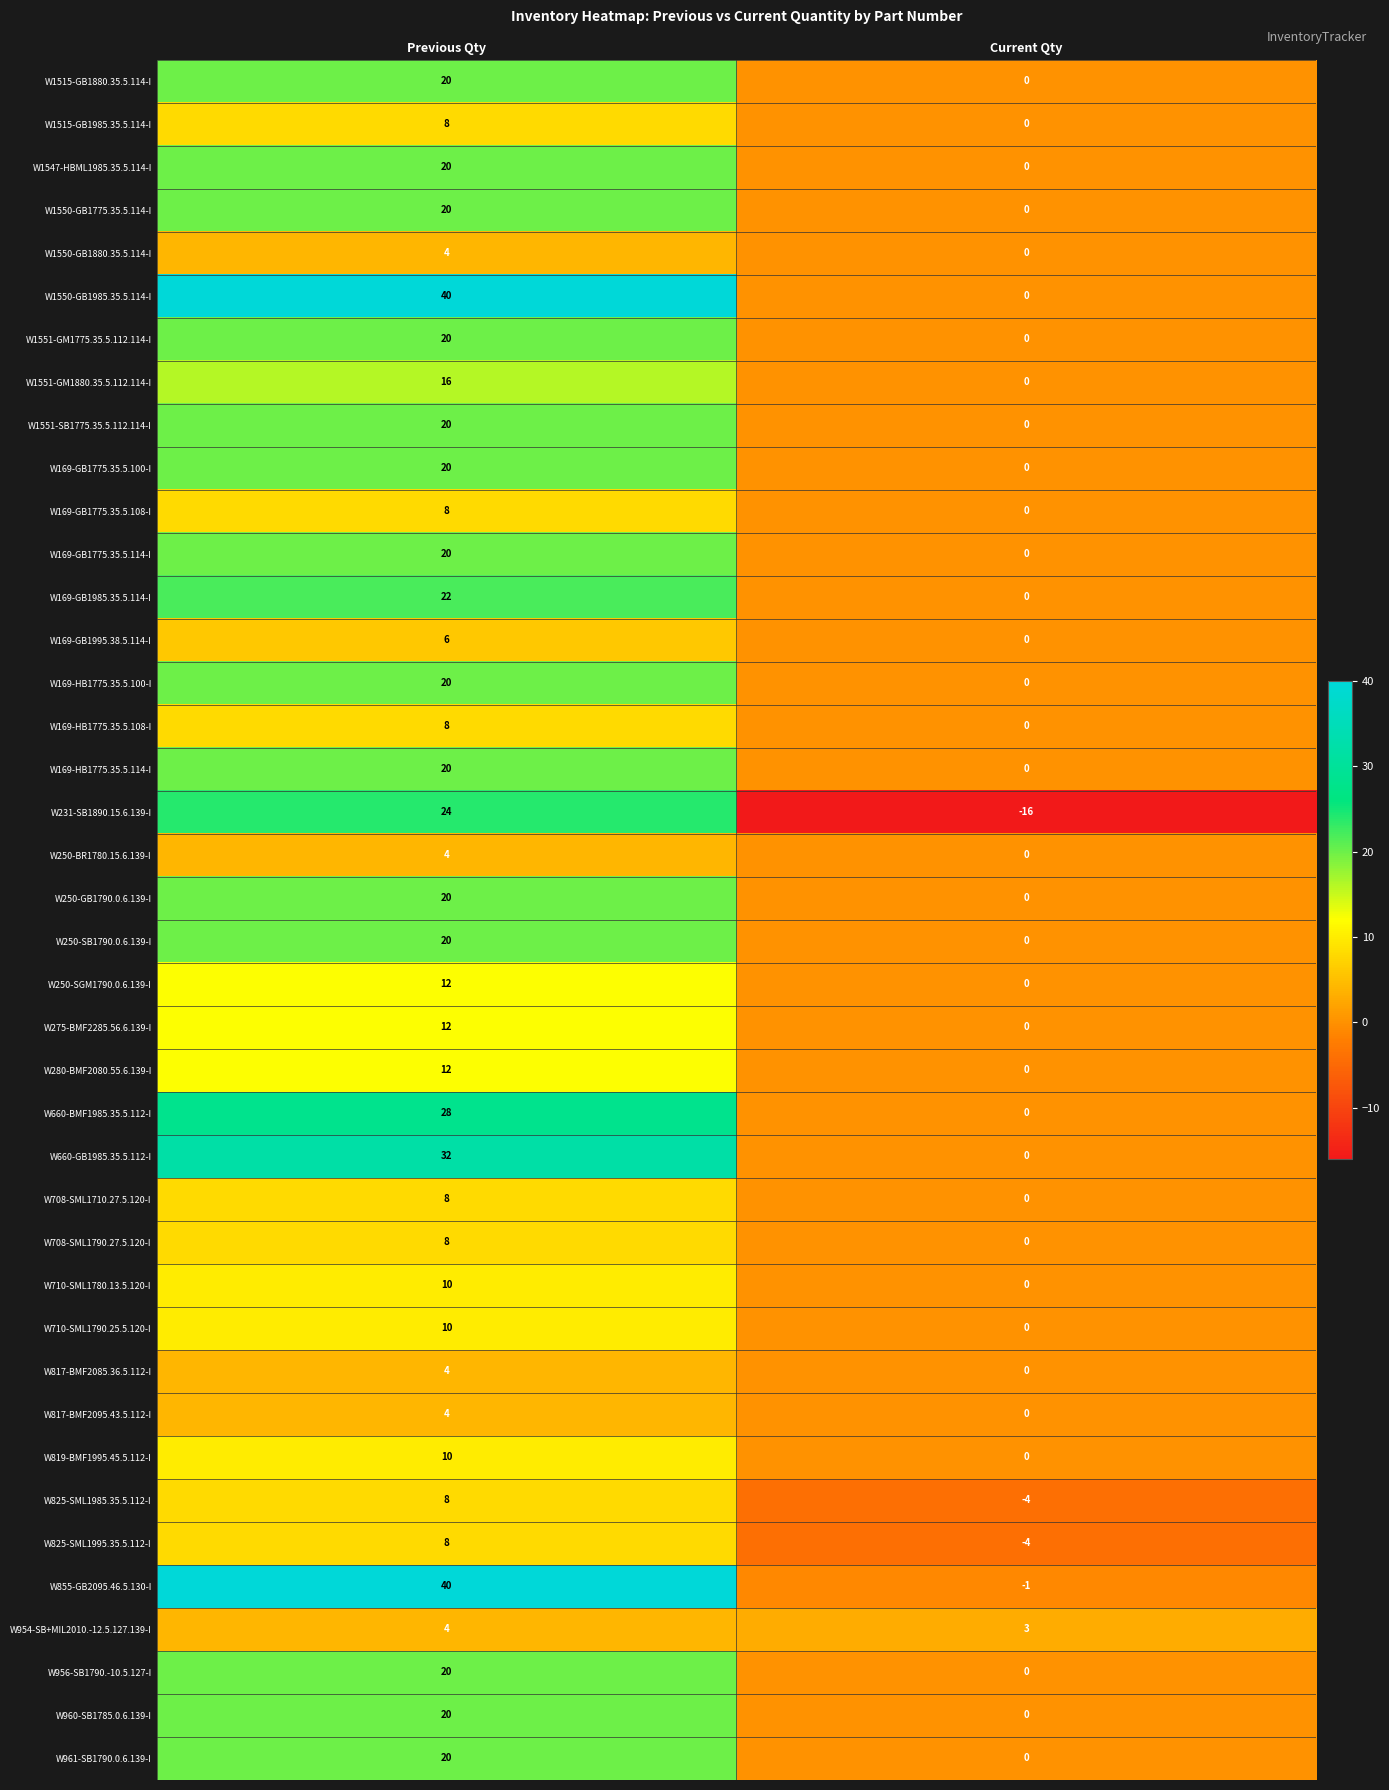

Which series has the largest range (max minus min)?

W855-GB2095.46.5.130-I